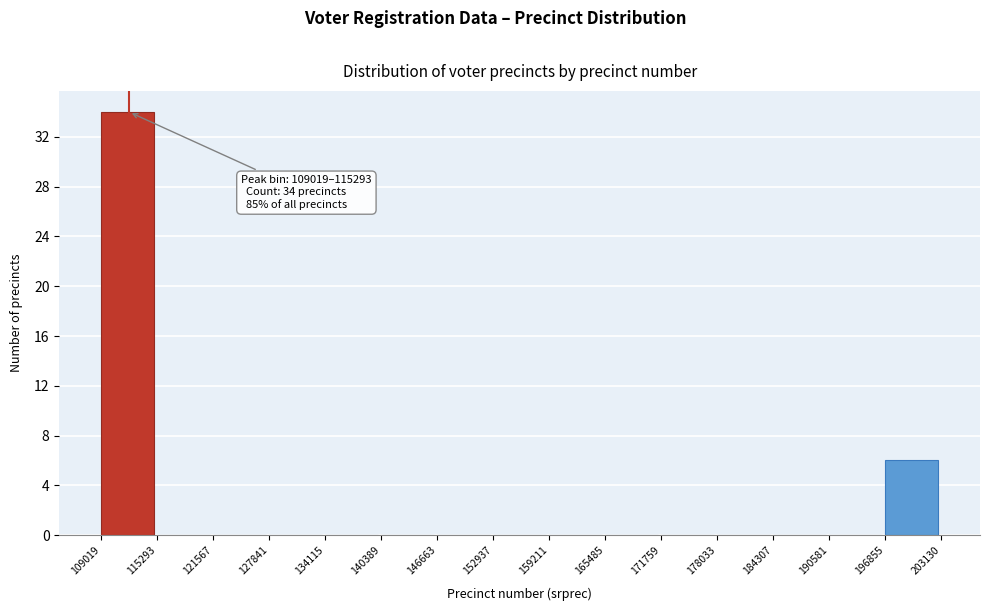

Over which range of the x-axis is the bar tallest?

109019 to 115293